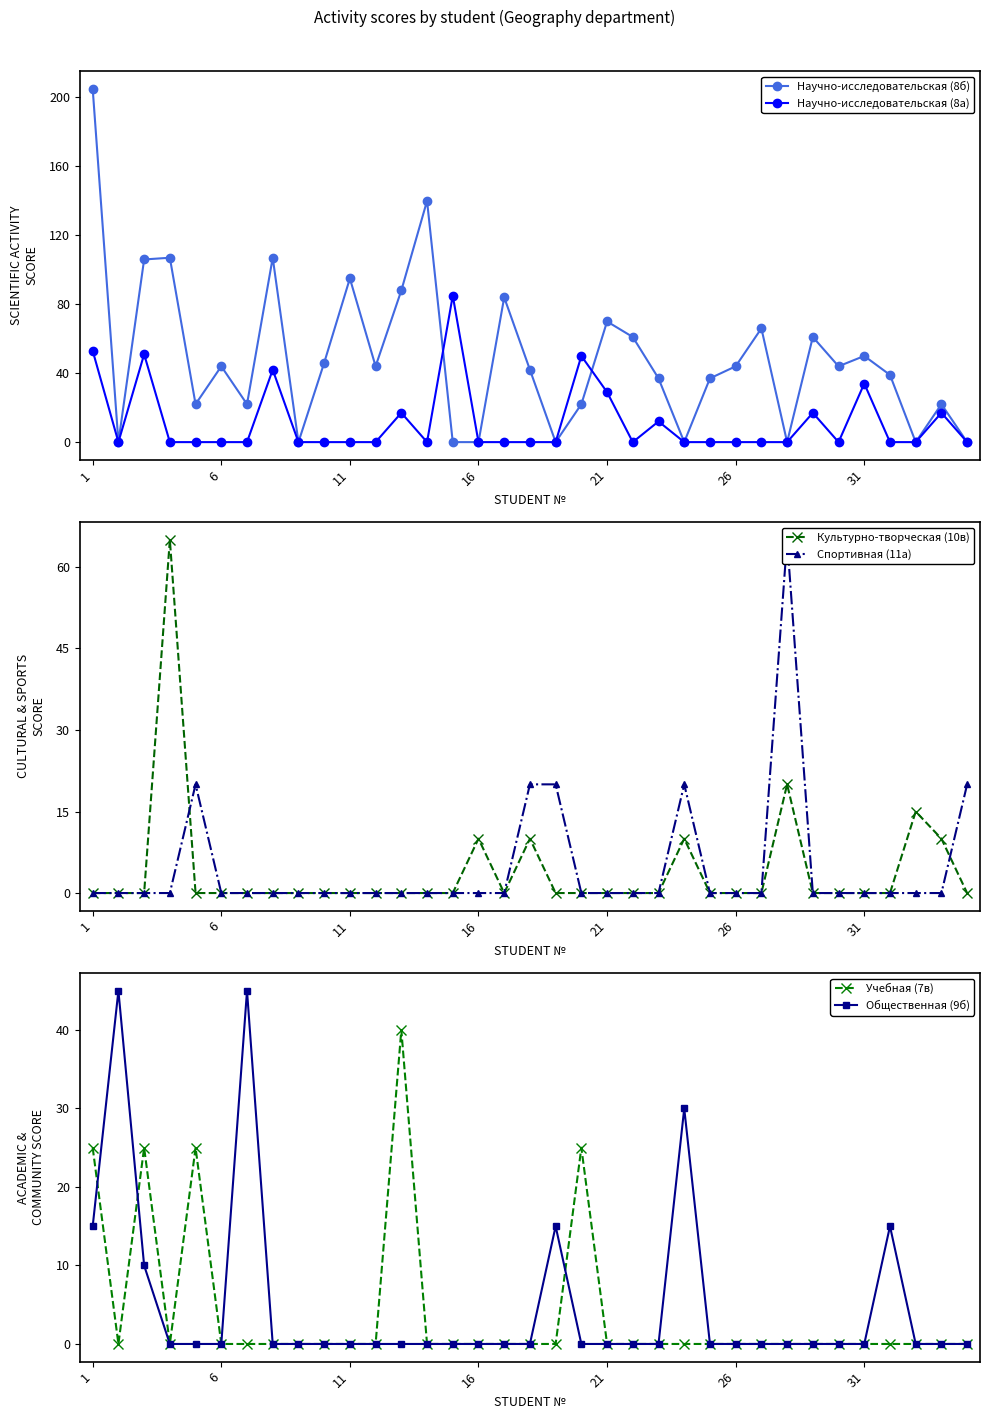

What is the highest value of the Научно-исследовательская (8а) series?

85